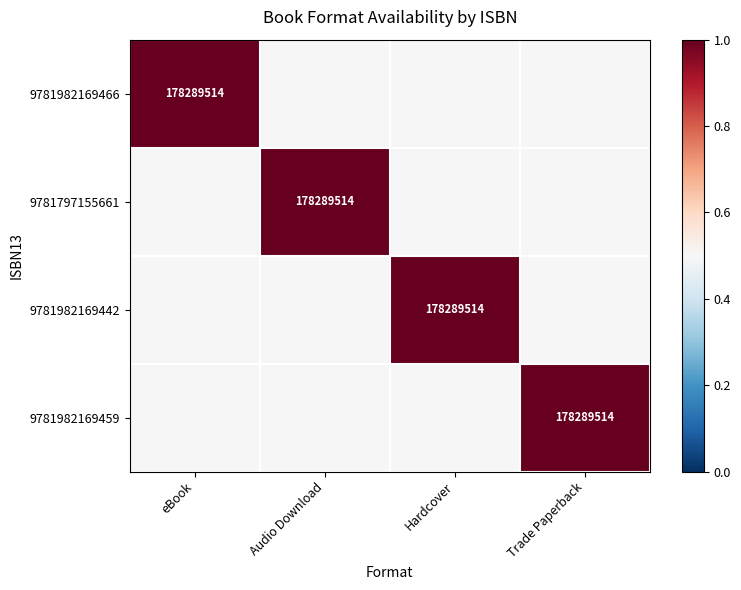

Which series has the widest spread of values?

9781982169466